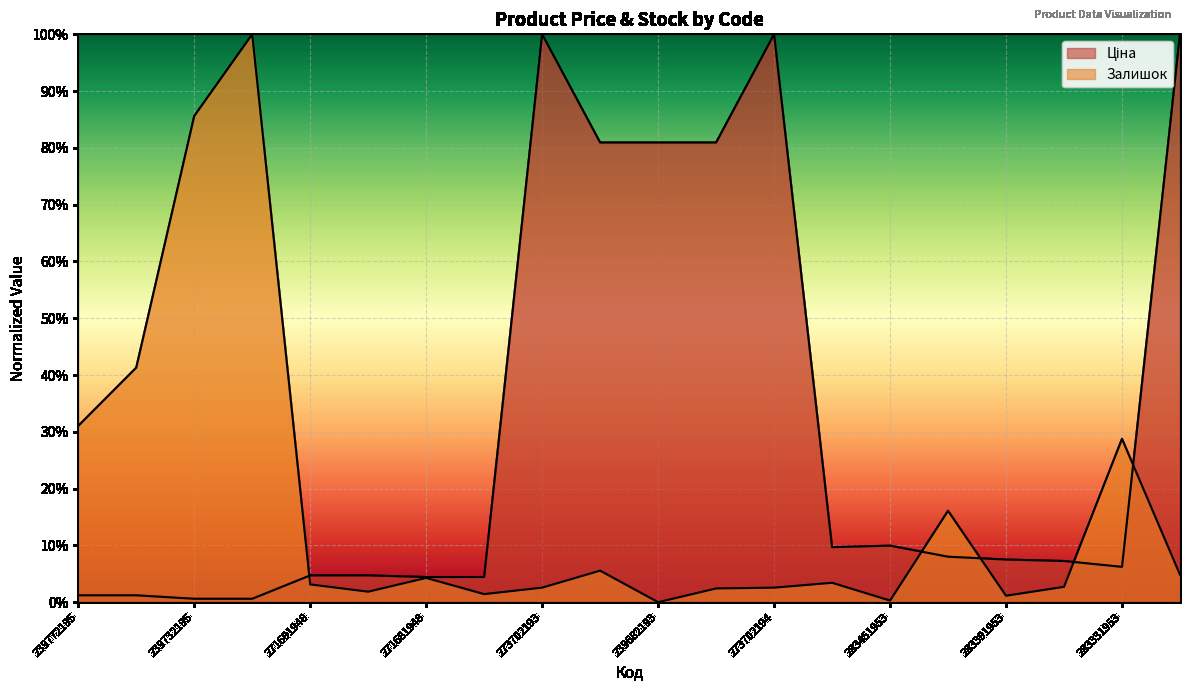

How many positive values does the Залишок series have?

19